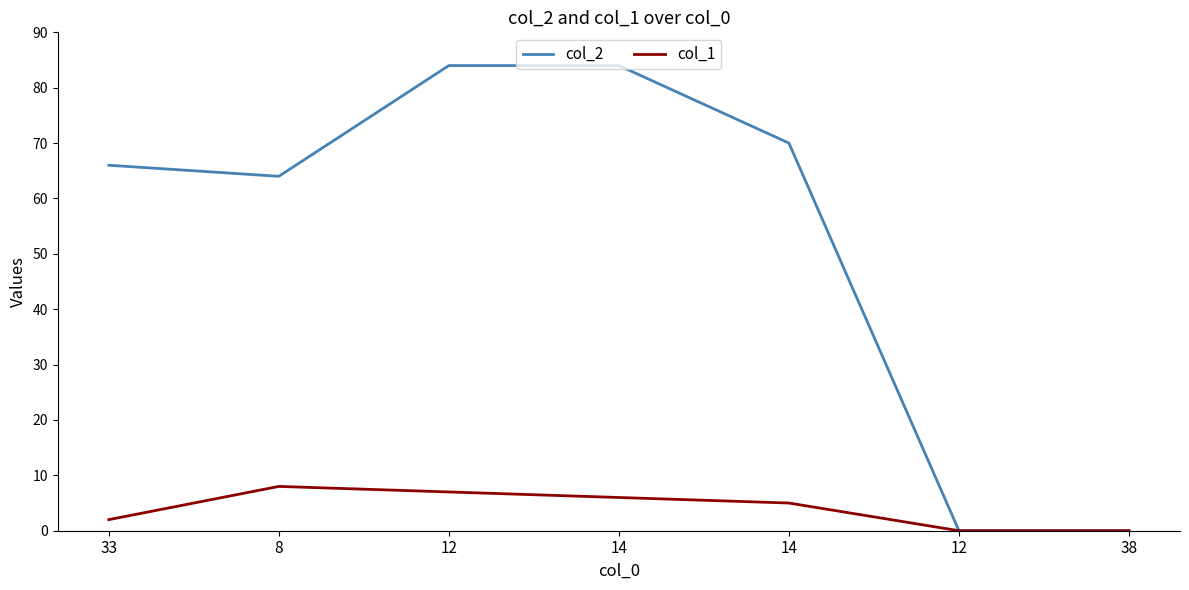

True or false: col_1 and col_2 cross at least once.

False